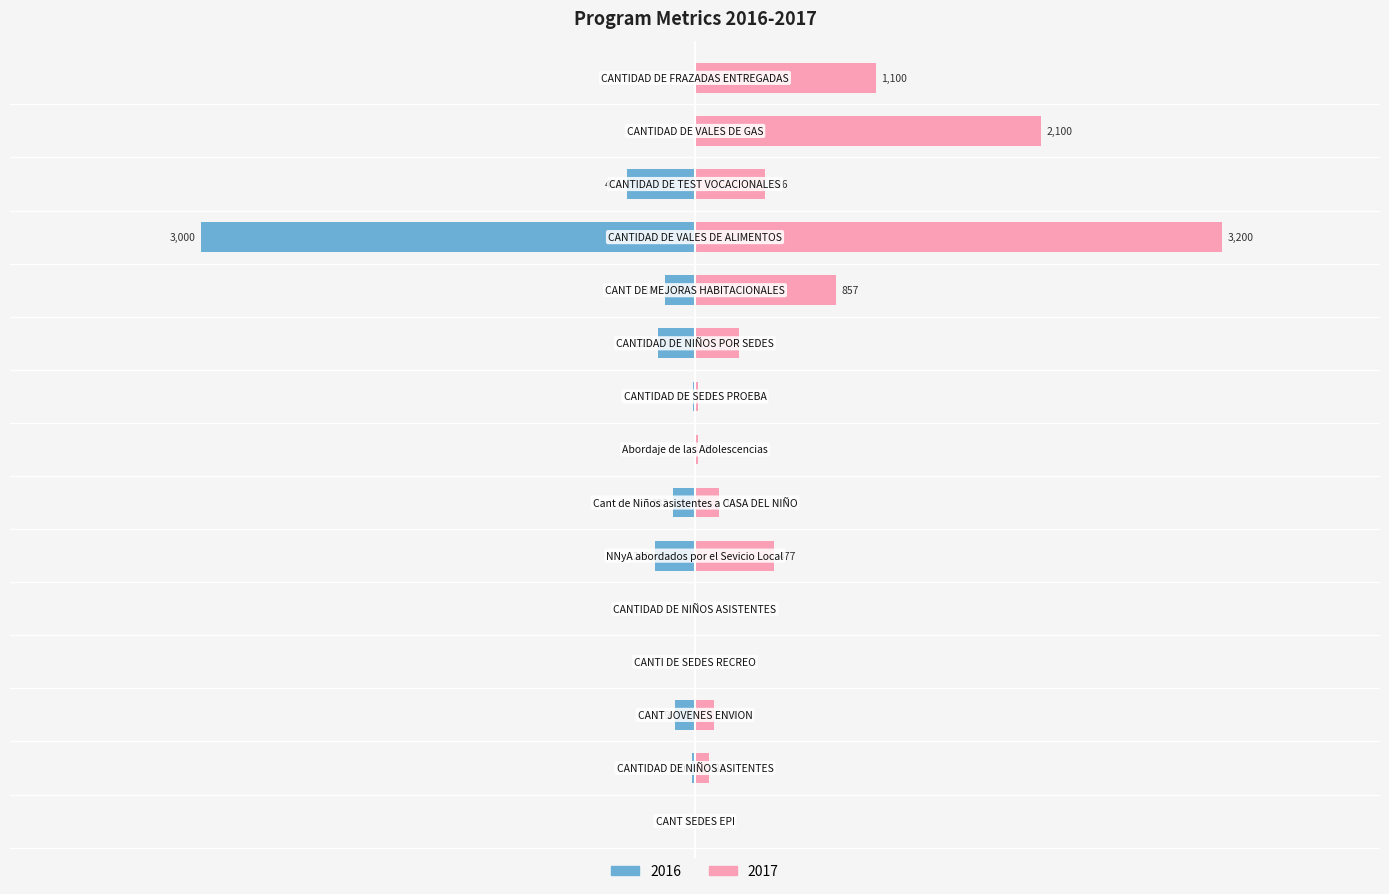

The 2016 series shows -182 at Cant de Niños asistentes a CASA DEL NIÑO. True or false?

False